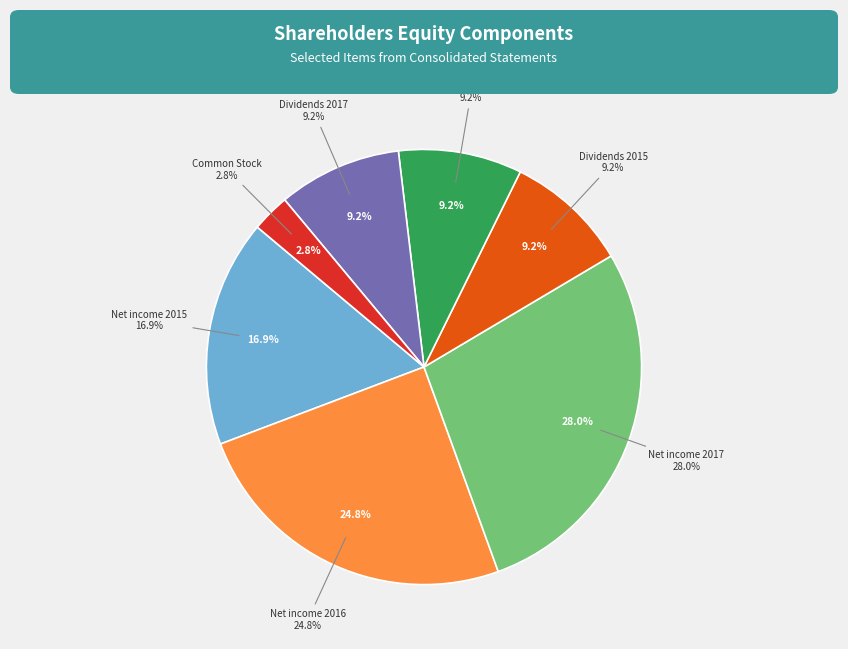

Combined, what portion of the pie is Dividends 2015 and Net income 2017?

37.2%